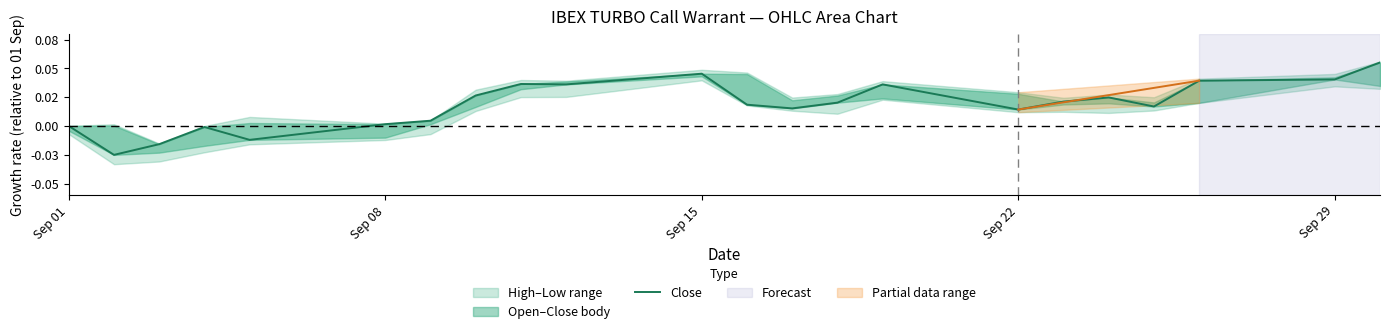

How many negative values are there?

4